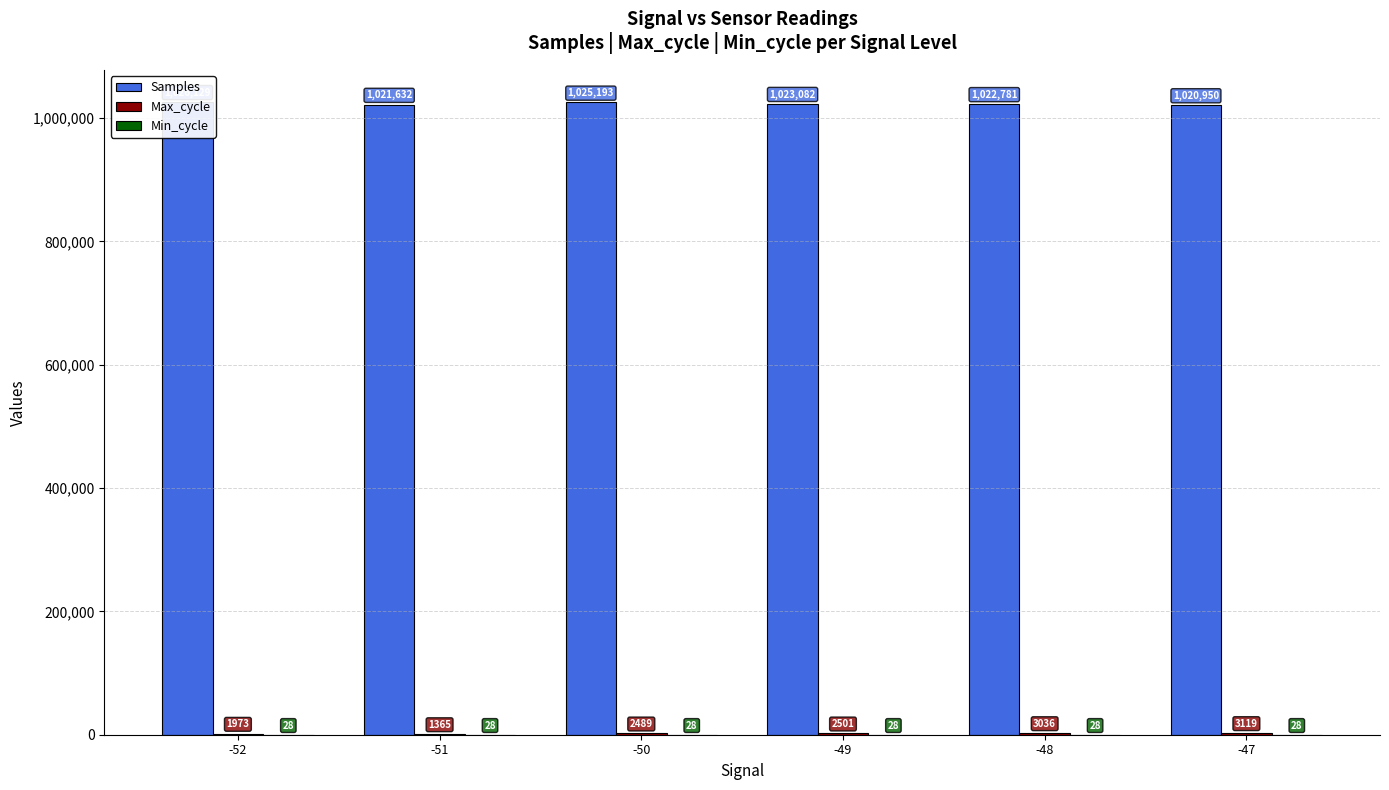

How many categories are shown in the chart?

6